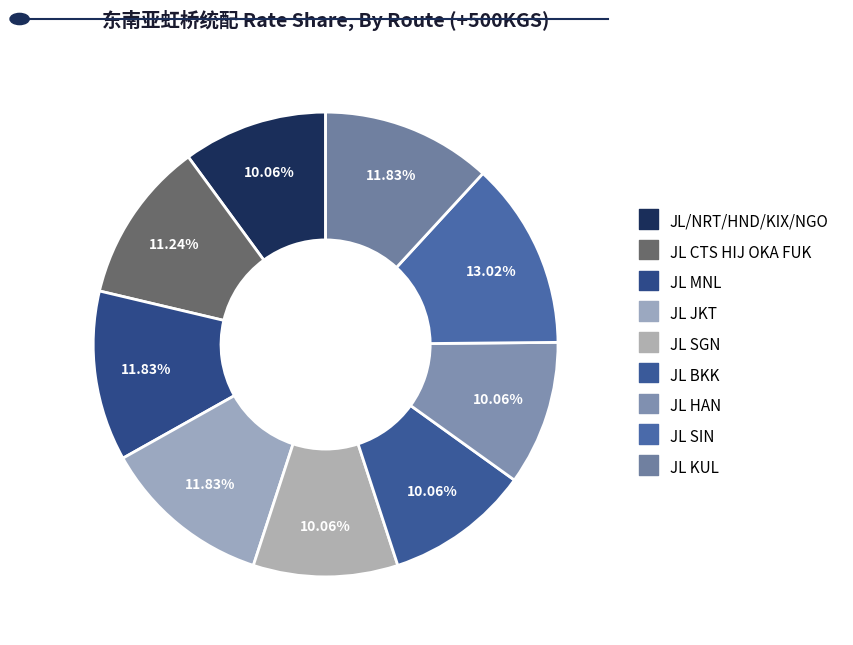

How many segments does this pie chart have?

9